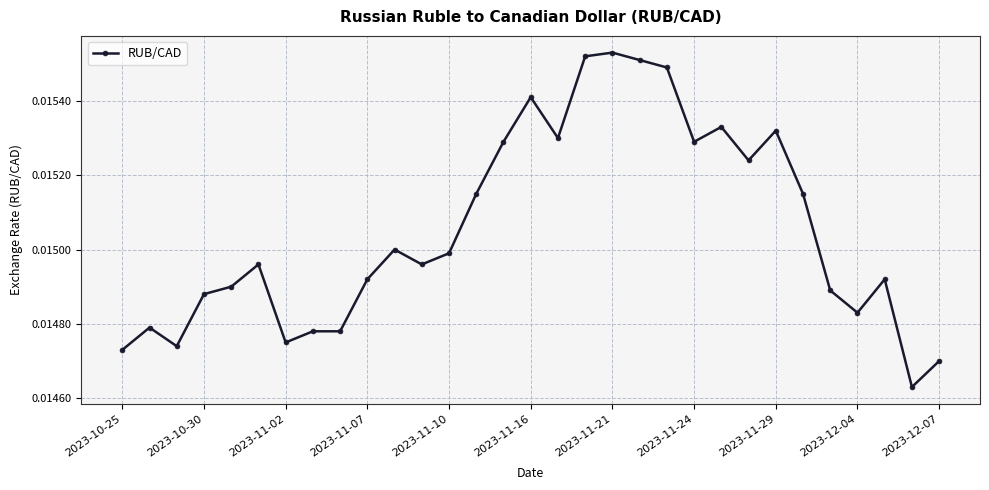

True or false: there are more than 0 points higher than both neighbors.

True